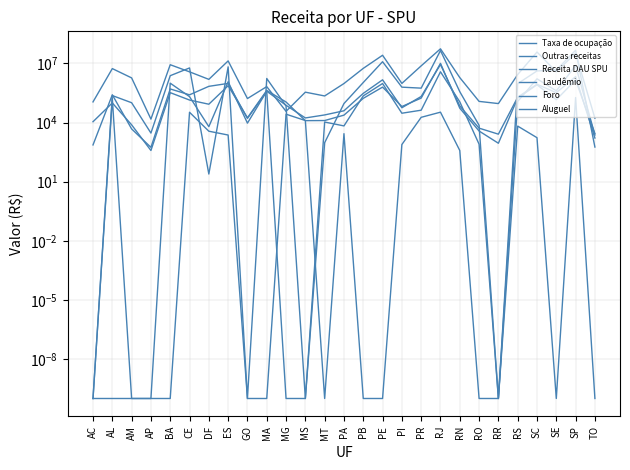

What is the label of the 16th point from the right?

MS